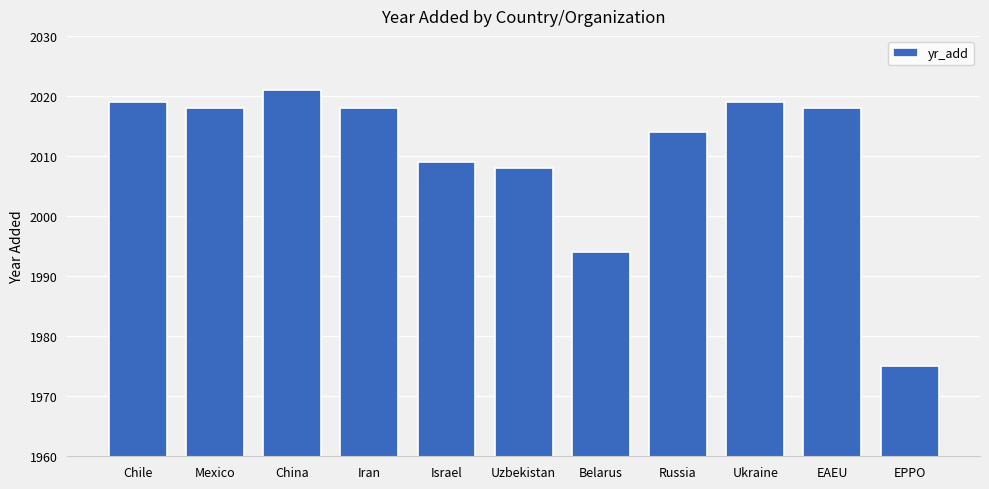

Where is the data nearest to the value 1998?

Belarus